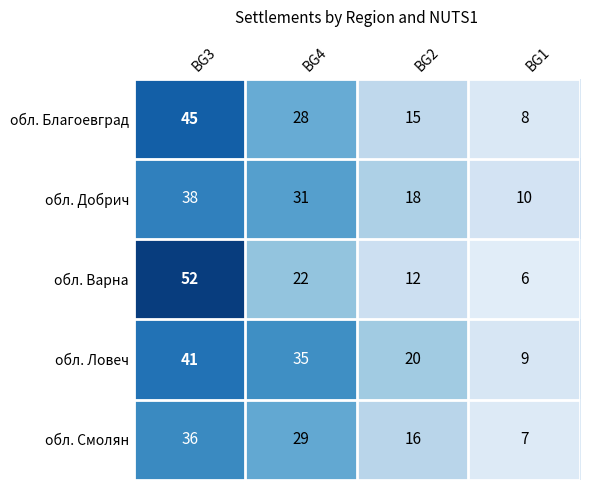

Reading left to right, list all the values displayed in this chart.

обл. Благоевград: BG3=45	BG4=28	BG2=15	BG1=8
обл. Добрич: BG3=38	BG4=31	BG2=18	BG1=10
обл. Варна: BG3=52	BG4=22	BG2=12	BG1=6
обл. Ловеч: BG3=41	BG4=35	BG2=20	BG1=9
обл. Смолян: BG3=36	BG4=29	BG2=16	BG1=7